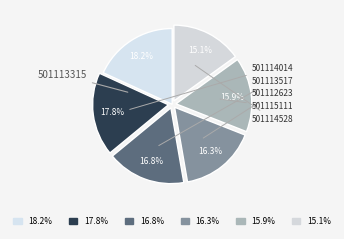

Count the number of slices in the pie.

6